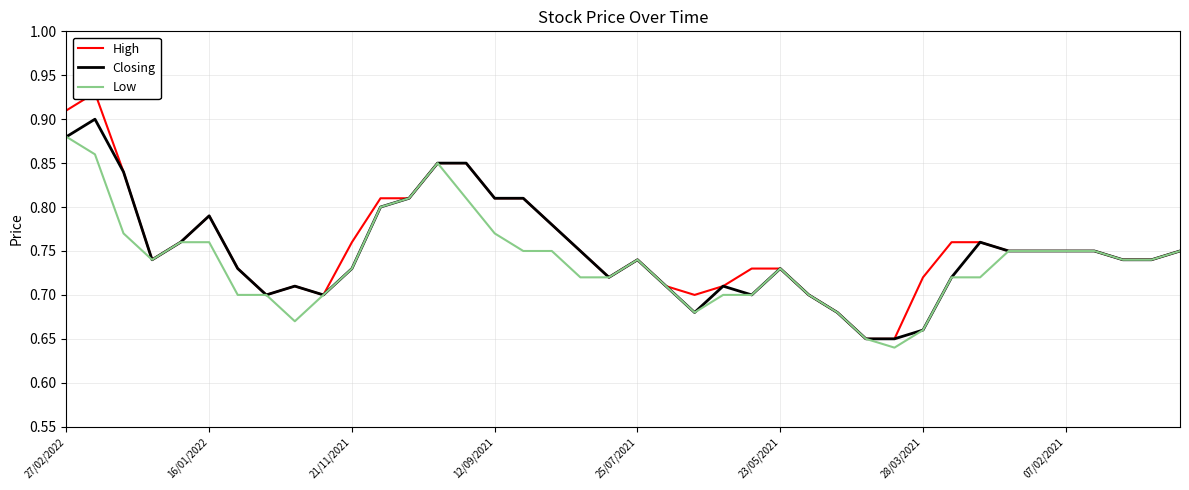

What are all the series names shown in the legend?

High, Closing, Low